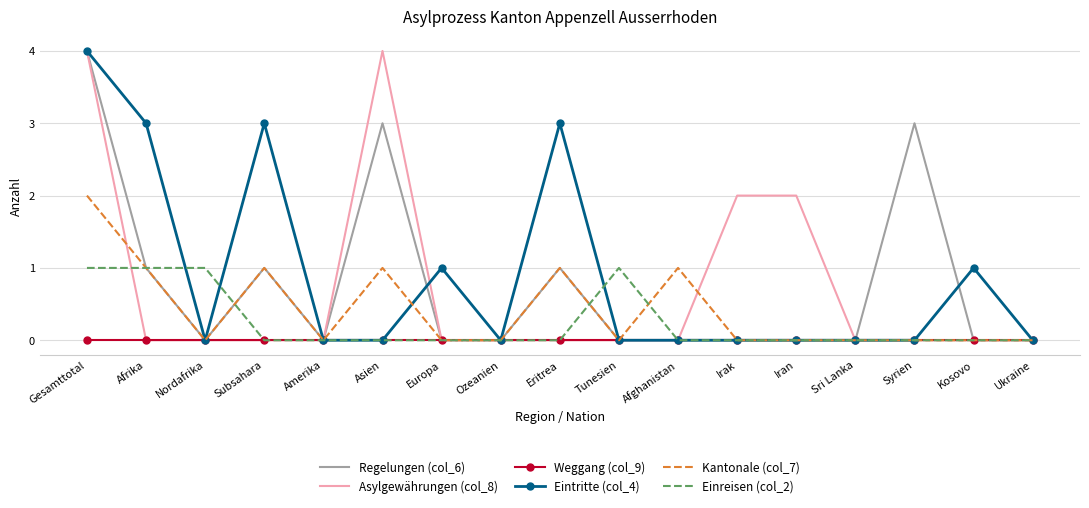

What is the greatest value displayed?

4